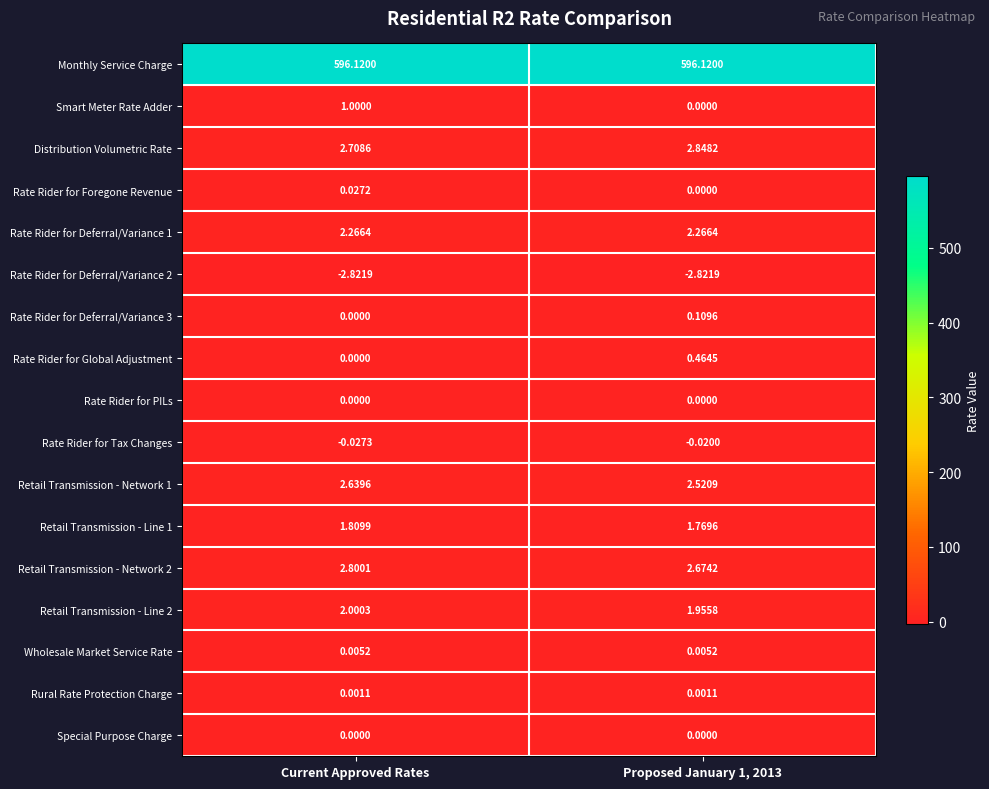

Which series has the widest spread of values?

Smart Meter Rate Adder